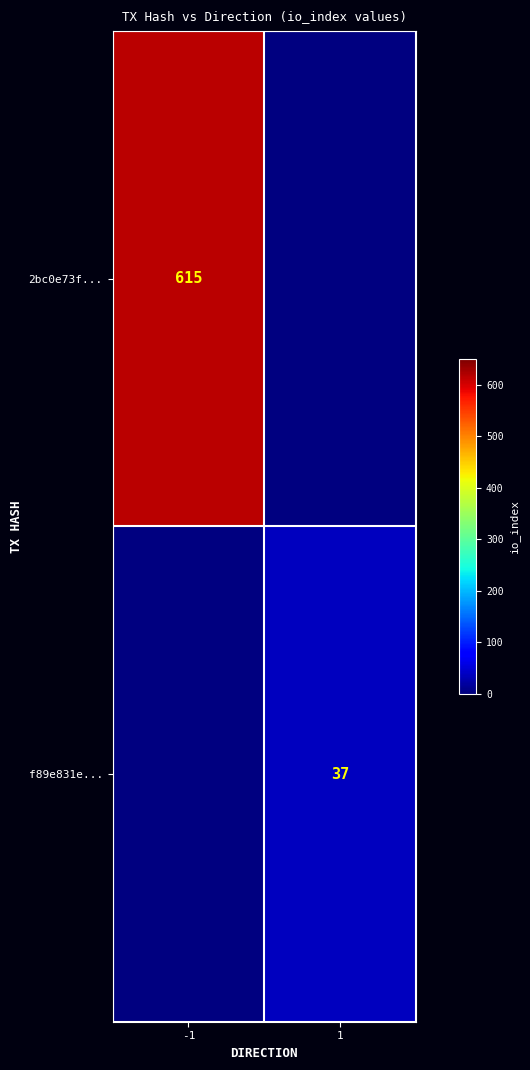

The f89e831e... series shows 49 at 1. True or false?

False